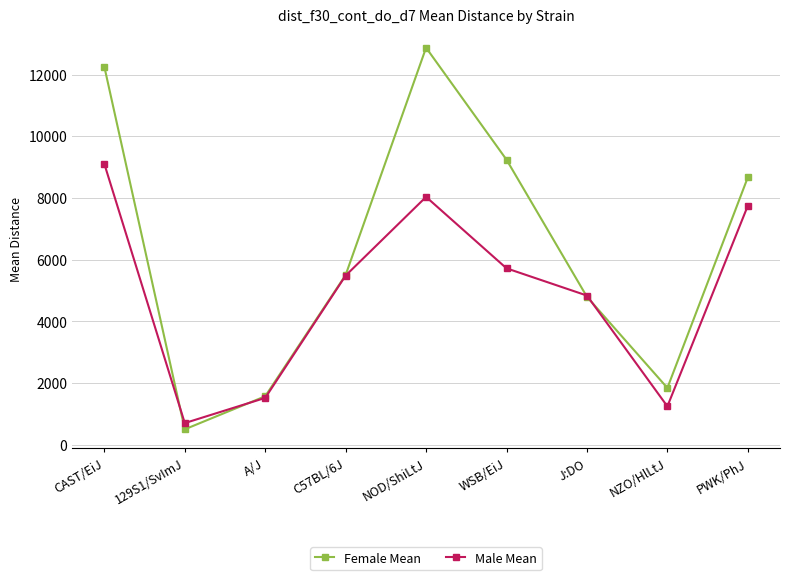

What is the minimum value shown in the chart?

499.4